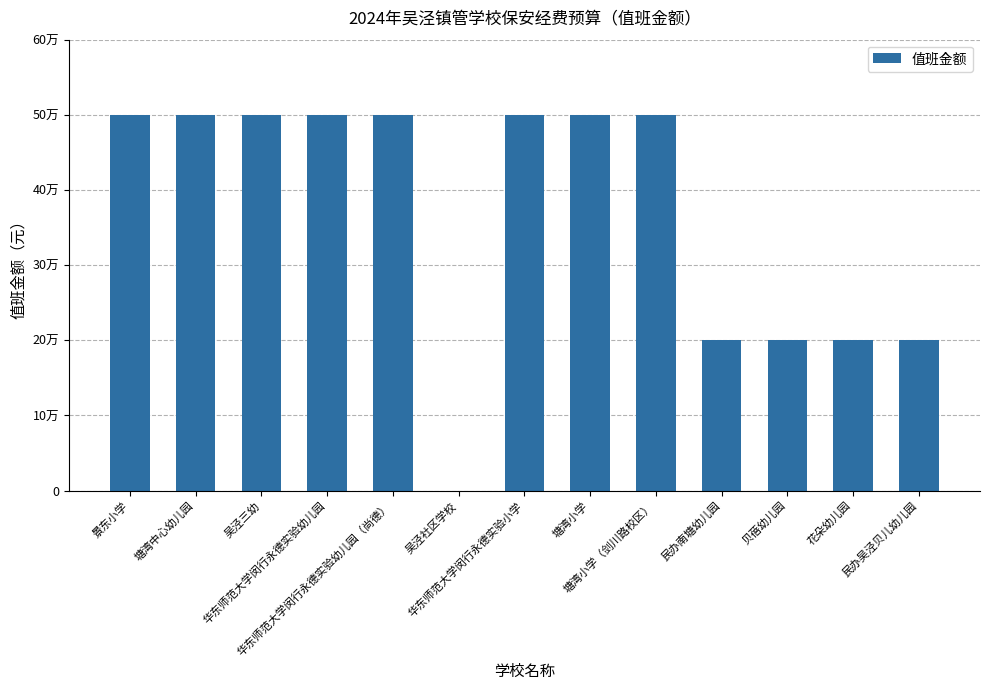

How many distinct data groups are displayed?

1